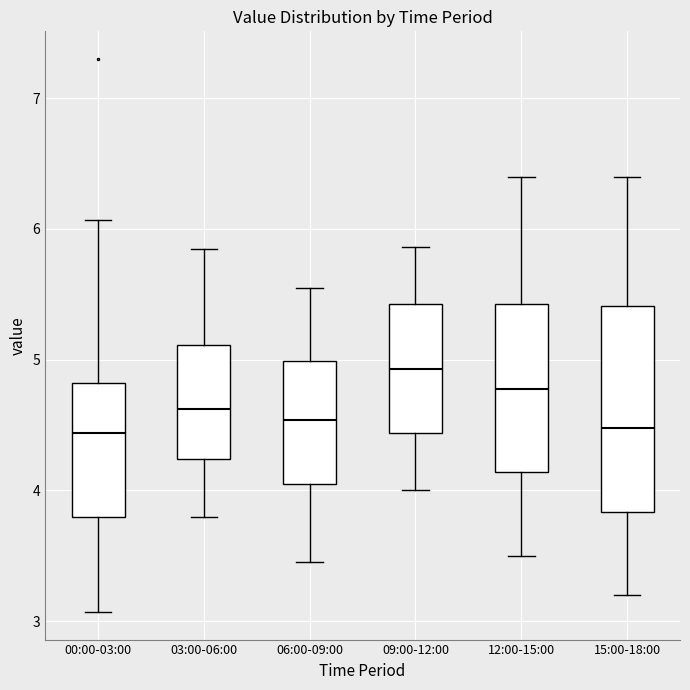

Which box is the tallest, from its lower edge to its upper edge?

15:00-18:00